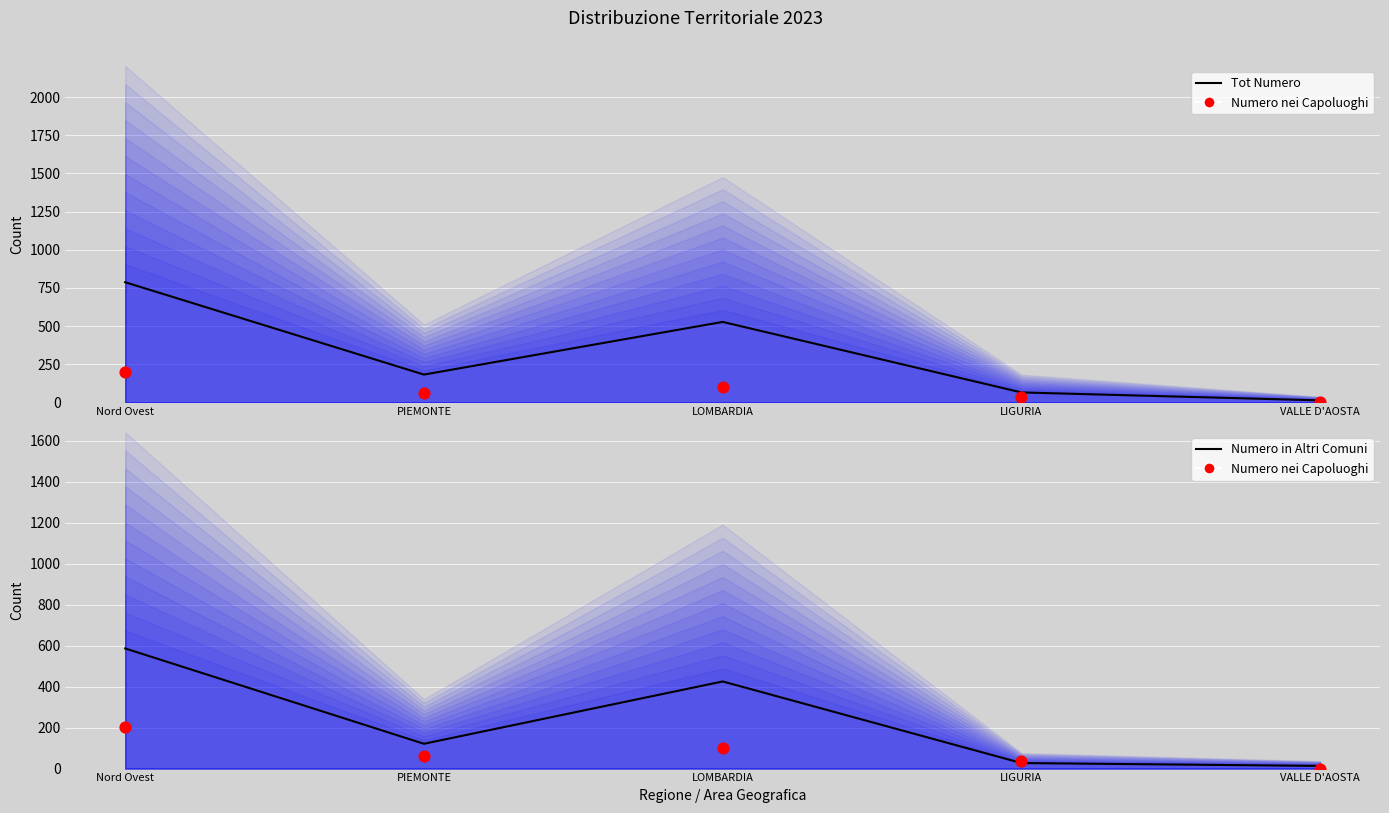

What are all the series names shown in the legend?

Tot Numero, Numero nei Capoluoghi, Numero in Altri Comuni